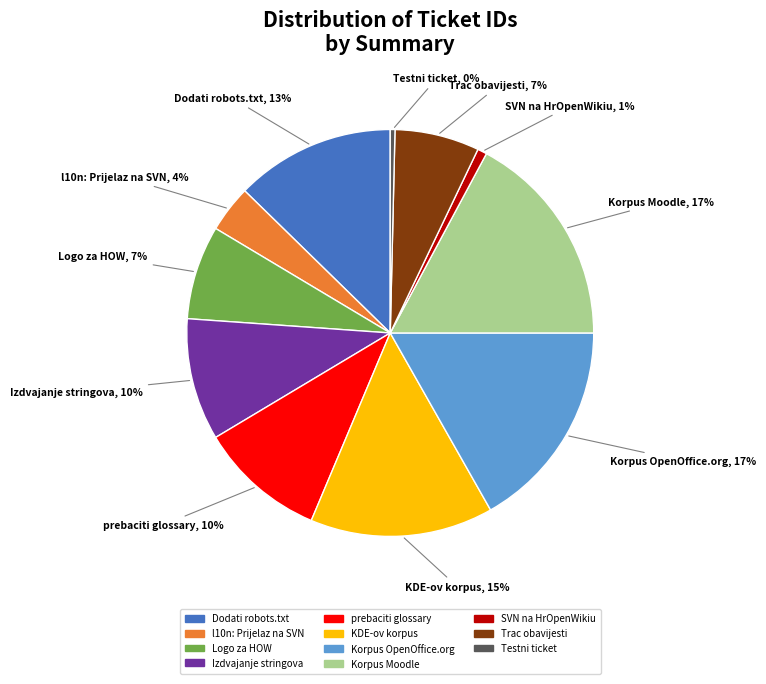

To the nearest percent, what is the difference between the largest and smallest slice percentages?

17%